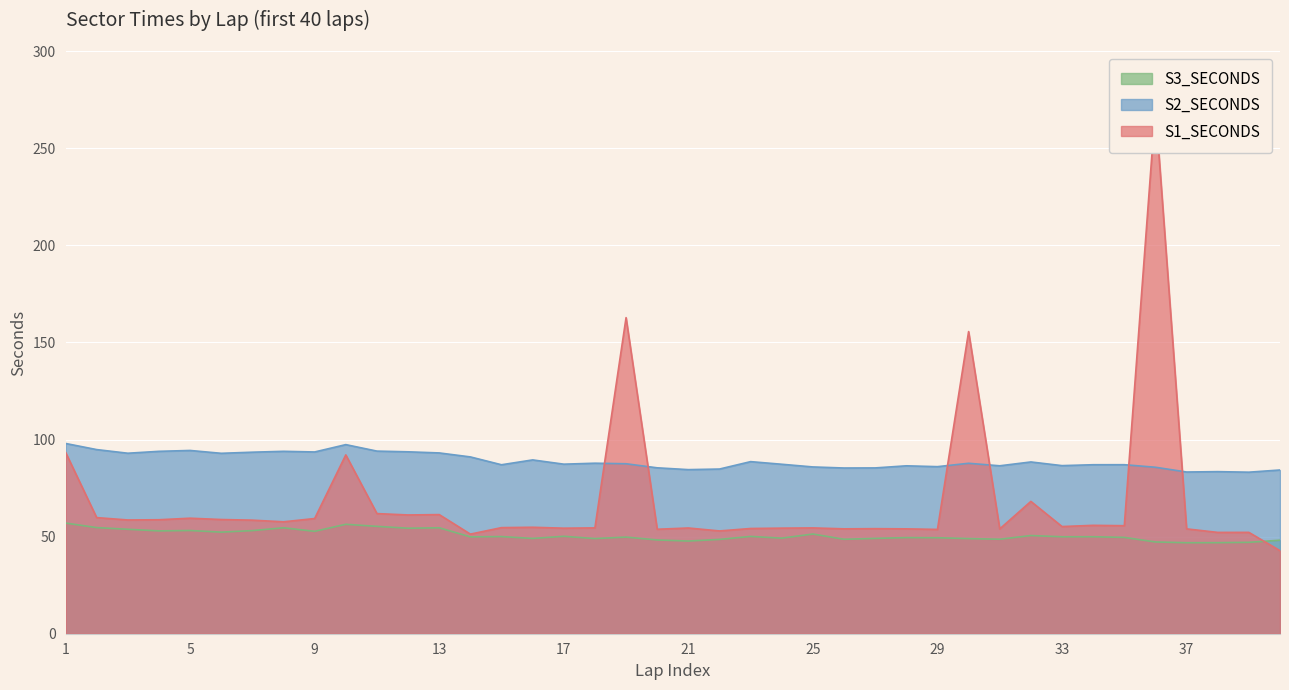

Does the chart display data point markers on the line(s)?

No